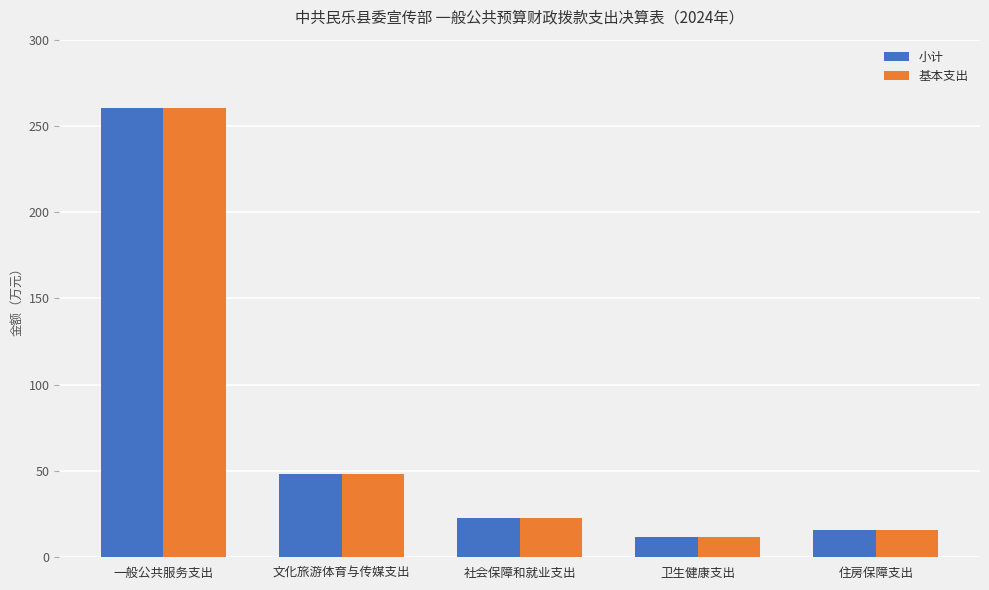

What is the difference between the 基本支出 values at 卫生健康支出 and 一般公共服务支出?

248.9